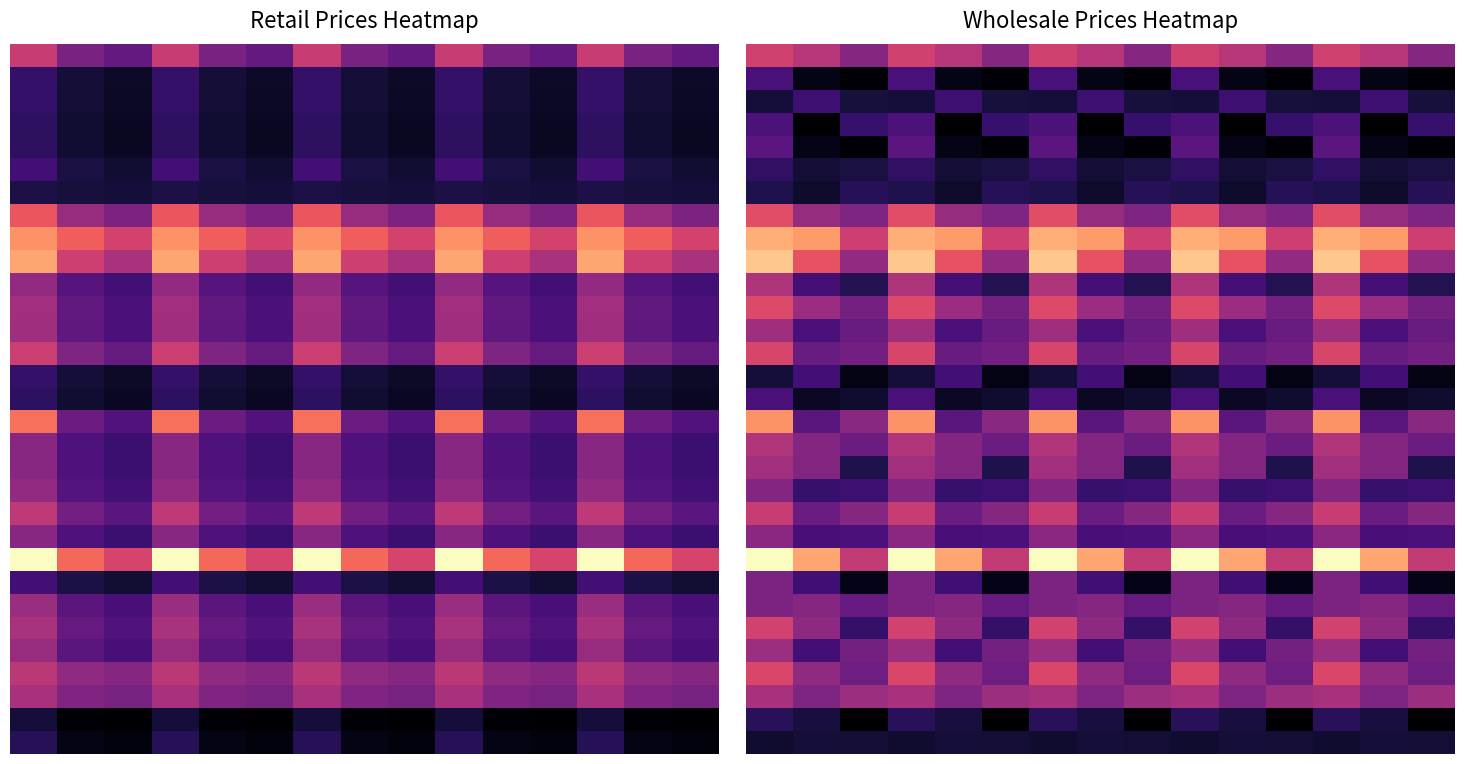

True or false: 10 has a value of 0.1 at 12.

True